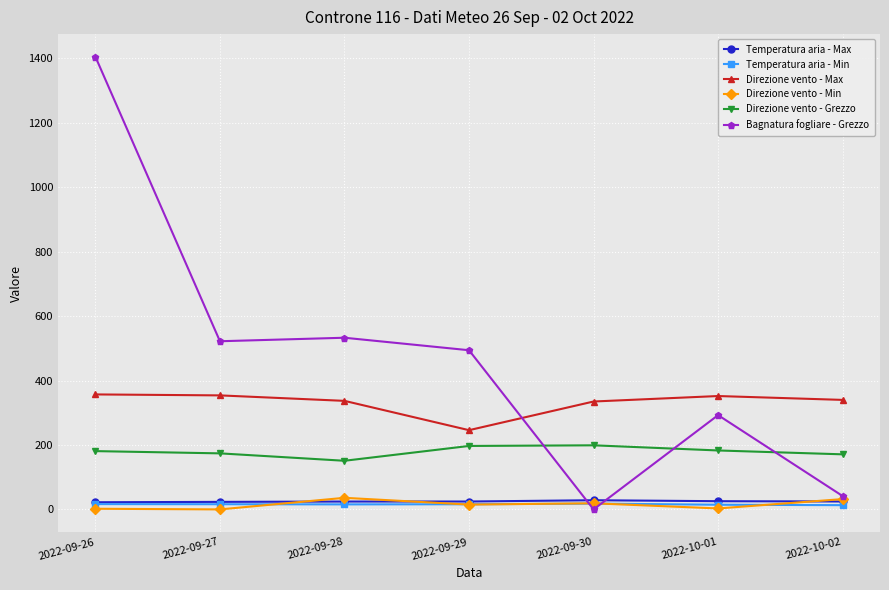

The Temperatura aria - Min series shows 16.1 at 2022-09-27. True or false?

True